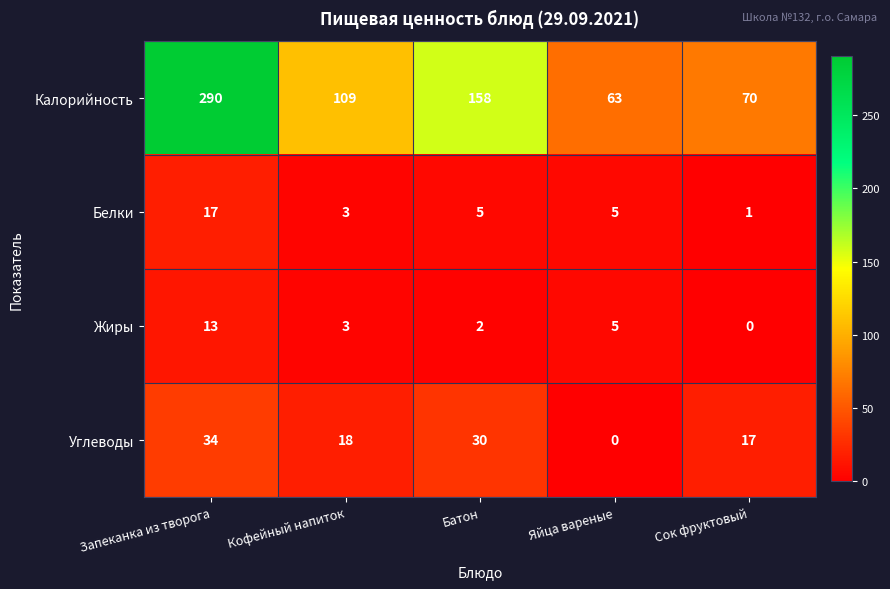

What is the highest value of the Калорийность series?

290